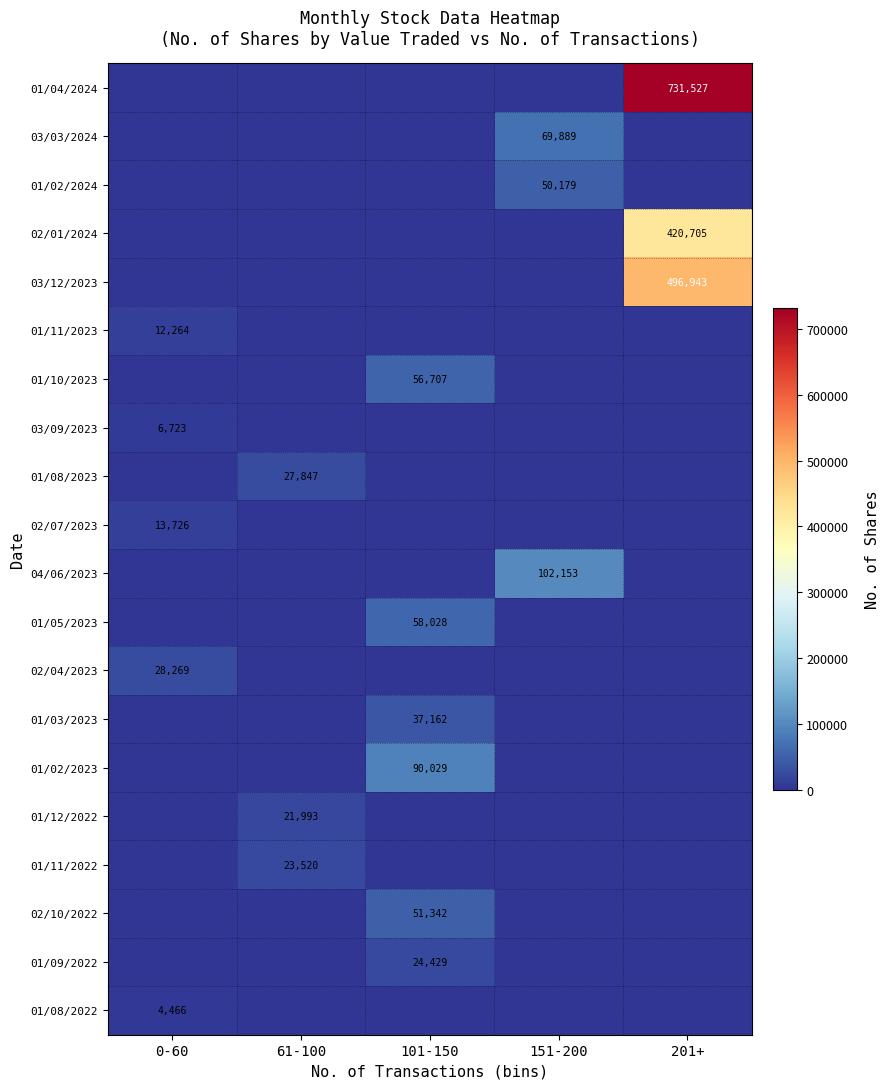

The 01/11/2023 series shows 21116 at 0-60. True or false?

False